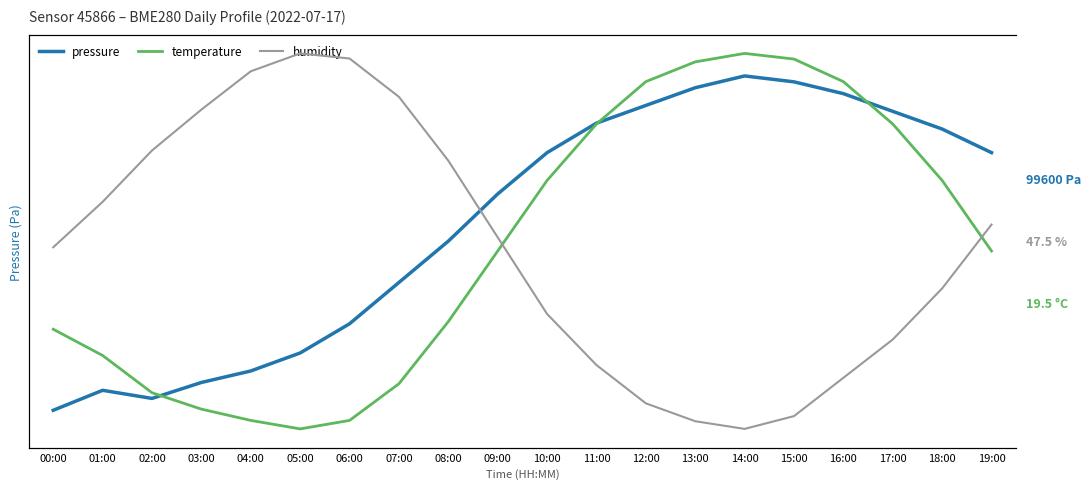

In temperature, how many points are higher than both neighbors (excluding endpoints)?

1